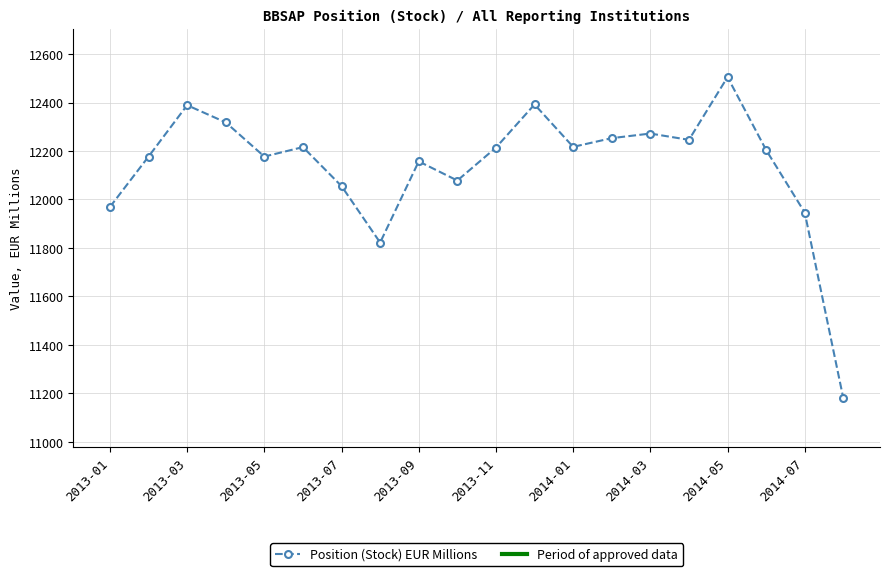

How many lines are shown in the chart?

1